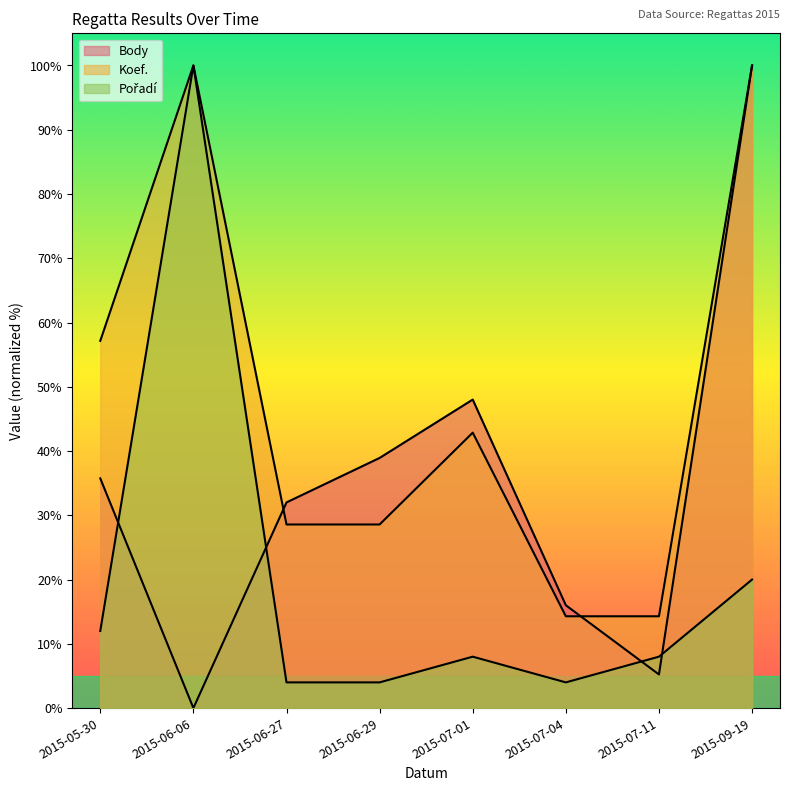

Rank the series by their maximum value, from highest to lowest.

Body, Koef., Pořadí